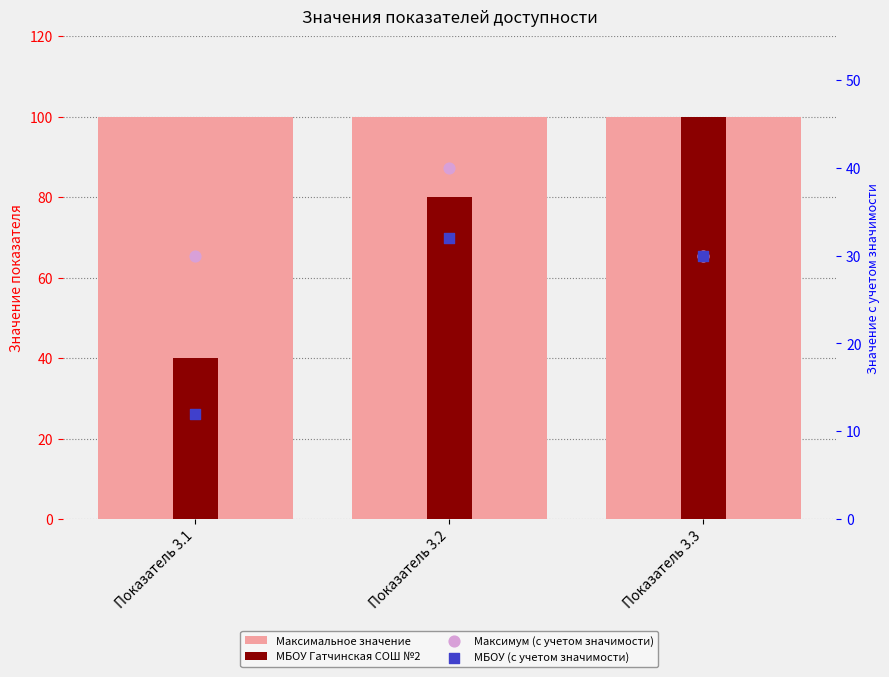

Which series has the widest spread of Y values?

МБОУ Гатчинская СОШ №2